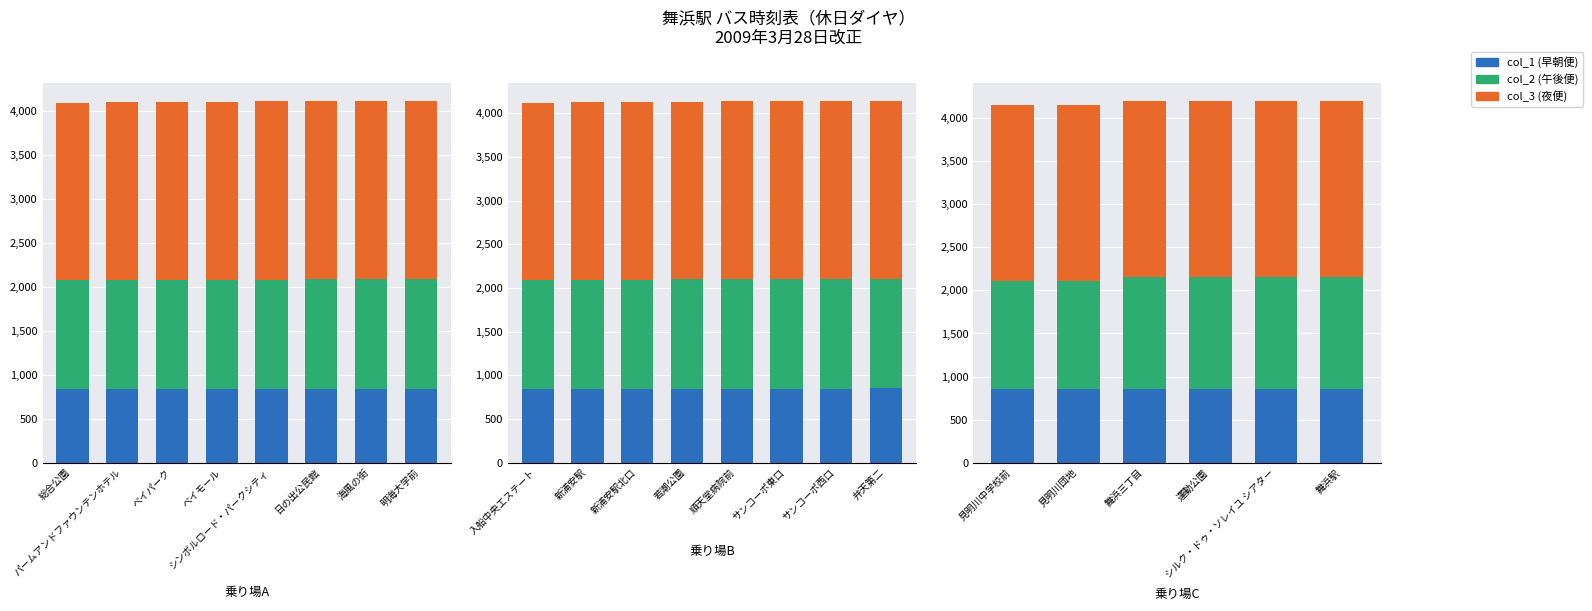

At which label does col_3 (夜便) first exceed 2043?

シルク・ドゥ・ソレイユ シアター